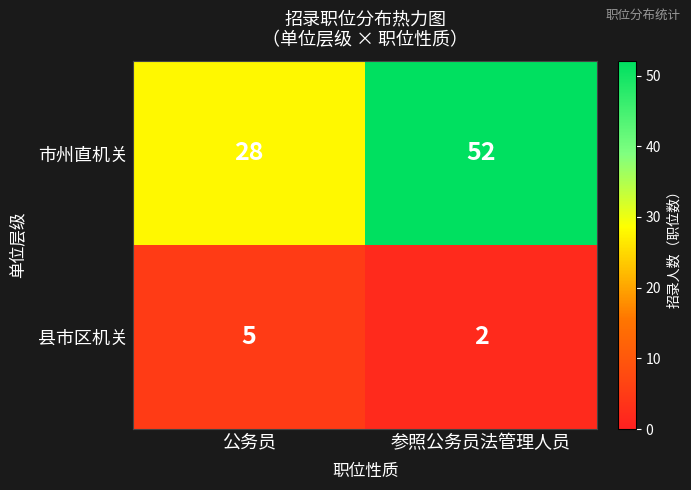

Read the 市州直机关 value at 公务员, to the nearest 10.

30